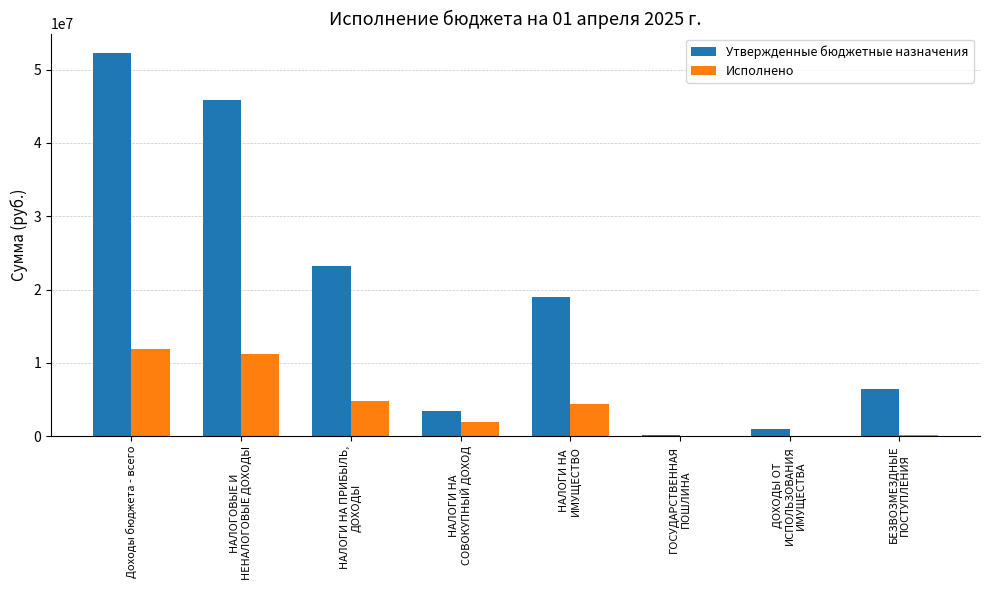

What value does the Утвержденные бюджетные назначения series have at ДОХОДЫ ОТ
ИСПОЛЬЗОВАНИЯ
ИМУЩЕСТВА?

1008700.0